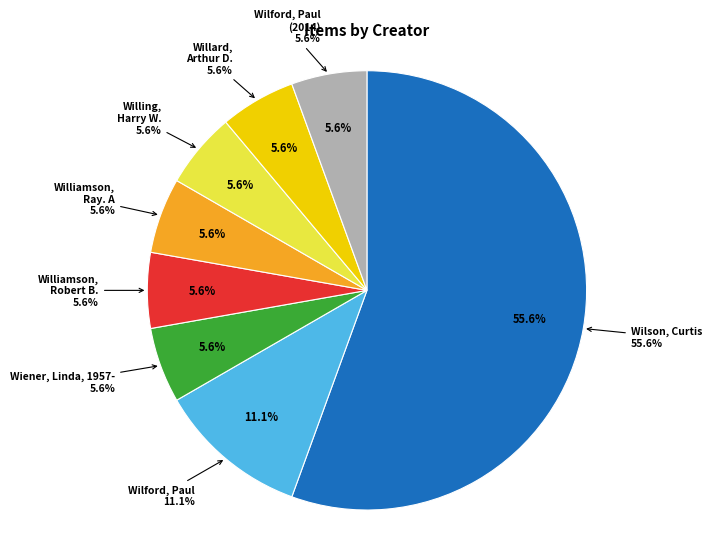

Which slice is the smallest?

Wiener, Linda, 1957-